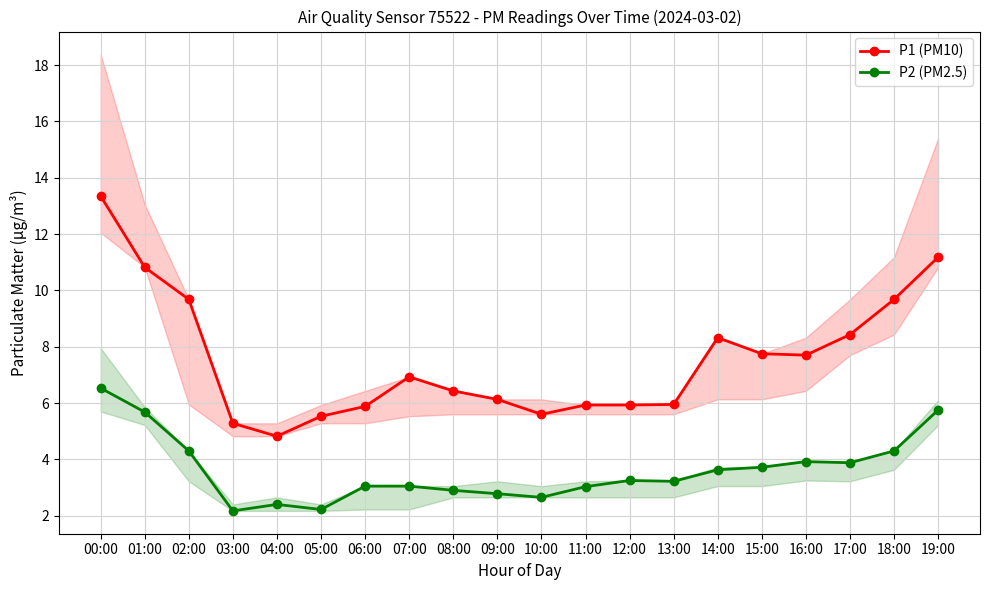

At which label does P1 (PM10) reach its peak?

00:00